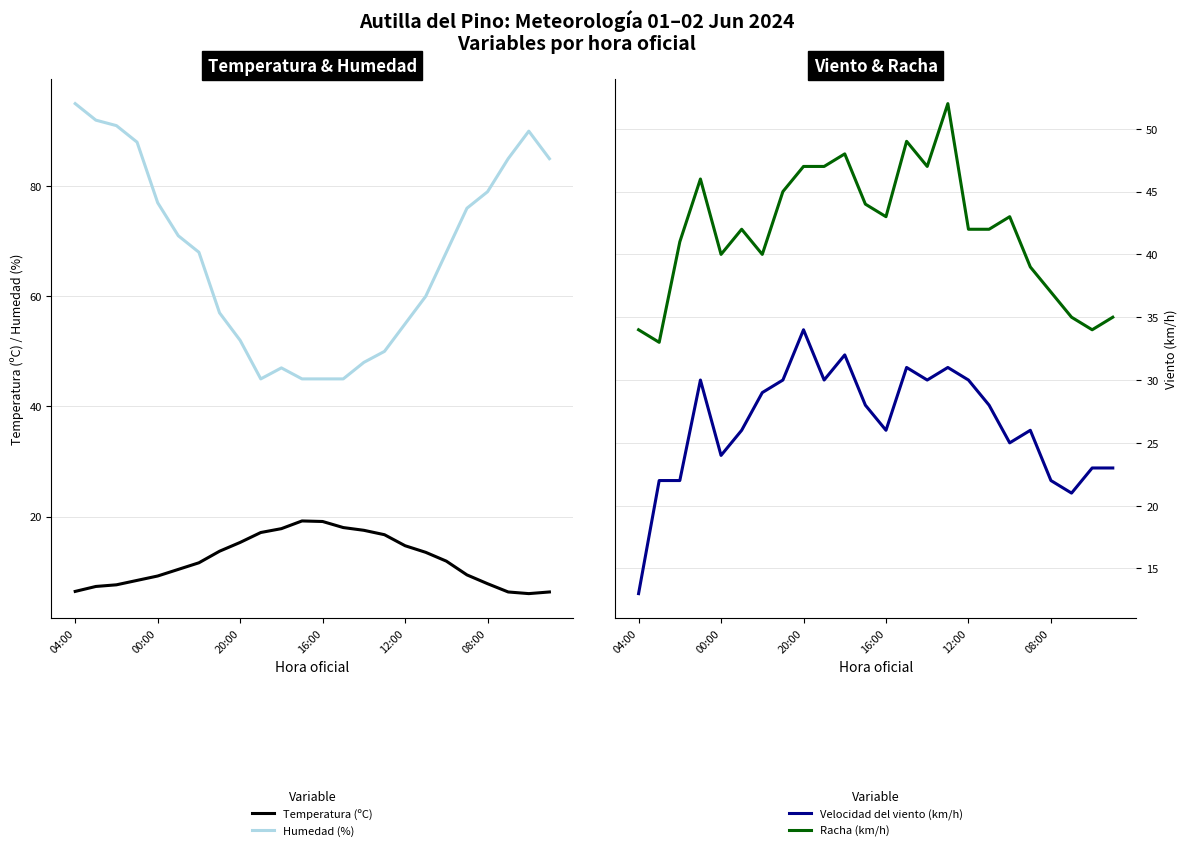

At which category does Humedad (%) reach its first local peak?

10